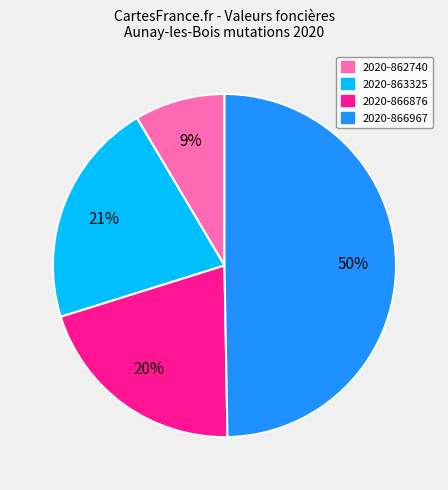

What percentage is the 2020-862740 slice, to the nearest percent?

9%